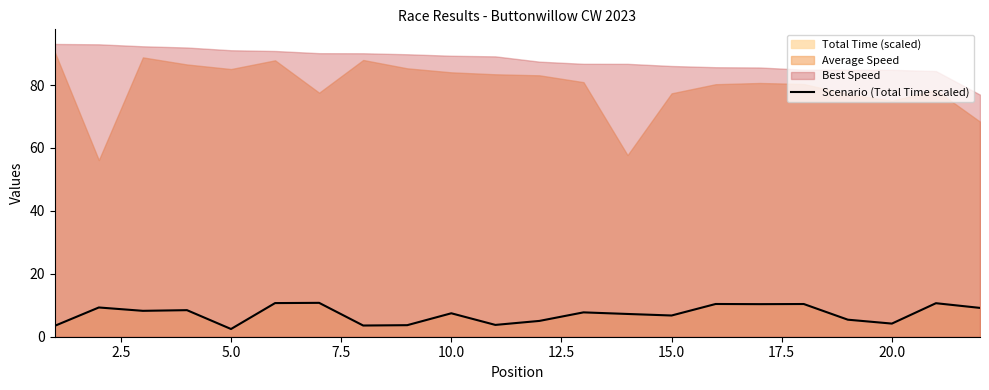

The value of Scenario (Total Time scaled) at 20.0 is 4.2. True or false?

True